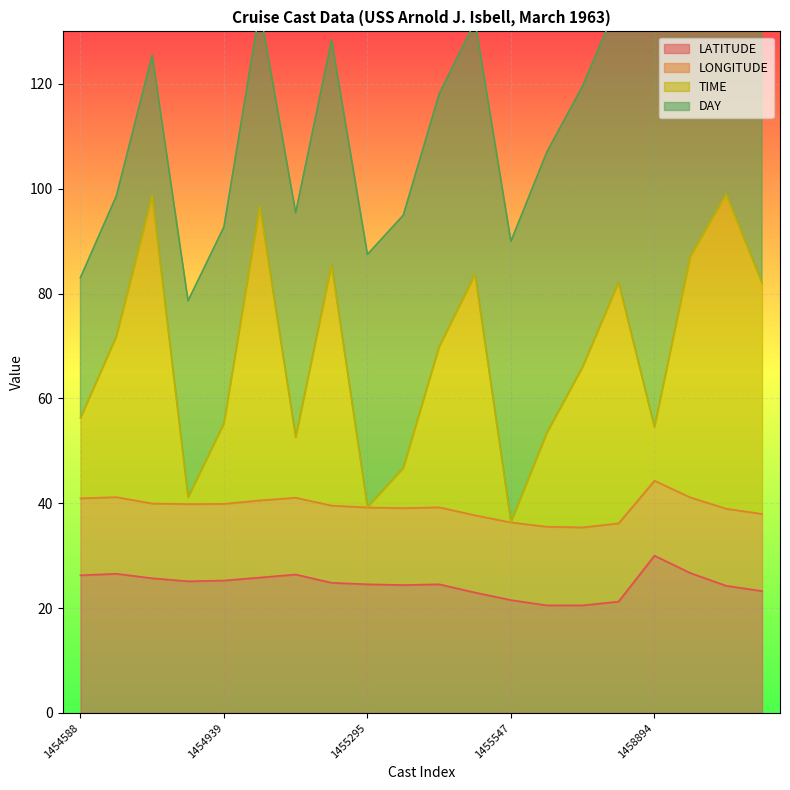

What is the value of the LATITUDE point at the 8th from the left?

24.8